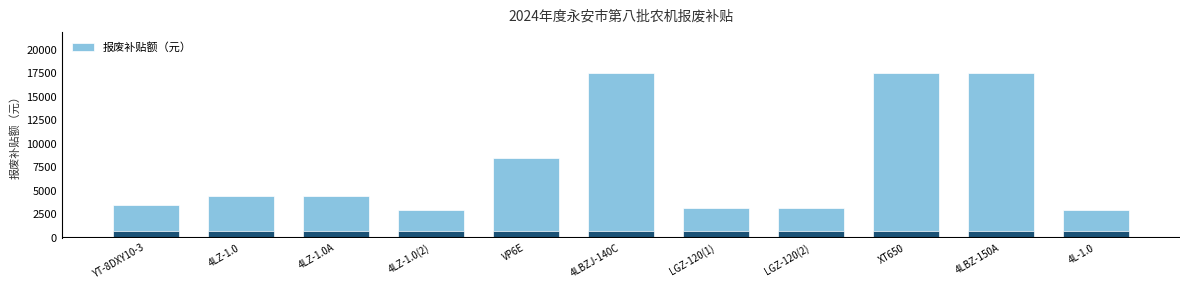

What is the change in value from LGZ-120(2) to 4L-1.0?

-200